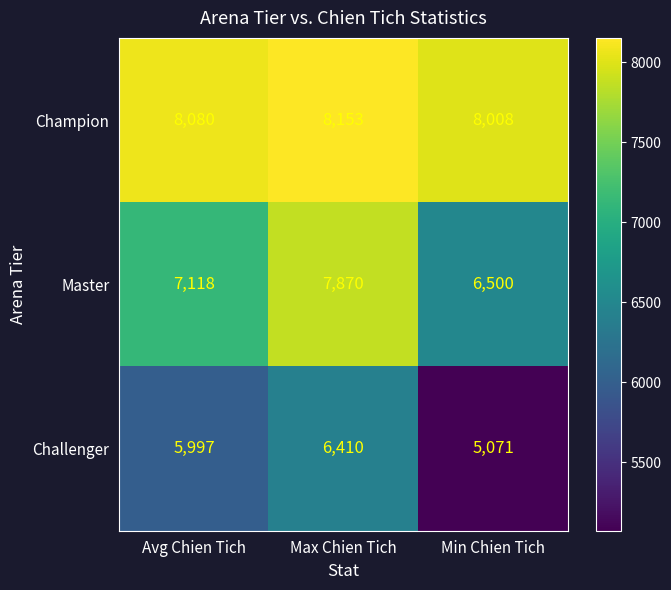

At which category is the sum across all series the highest?

Max Chien Tich